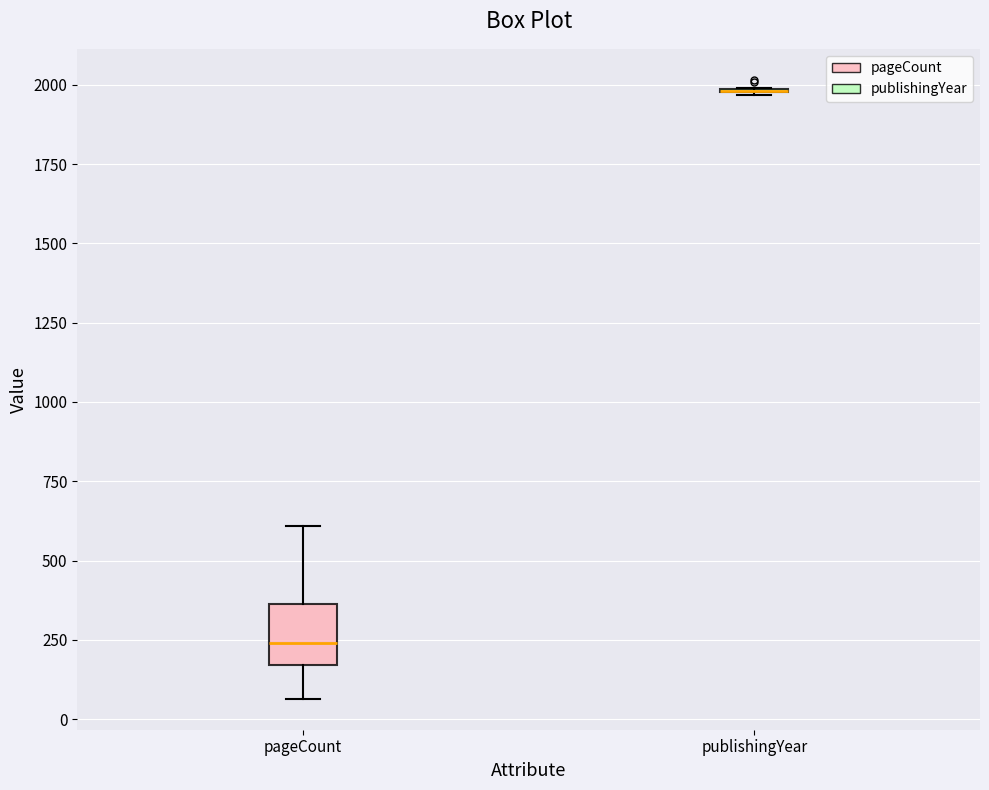

Reading left to right, transcribe this box plot: for each box, give where its median line is, the range the box spans, and where its two whiskers end, as read against the y-axis. The values are not printed on the chart, so give them approximately, as read against the axis.

pageCount: median 250, box 150 to 350, whiskers 50 to 600
publishingYear: box collapsed to a line at 2000, whiskers 1950 to 2000